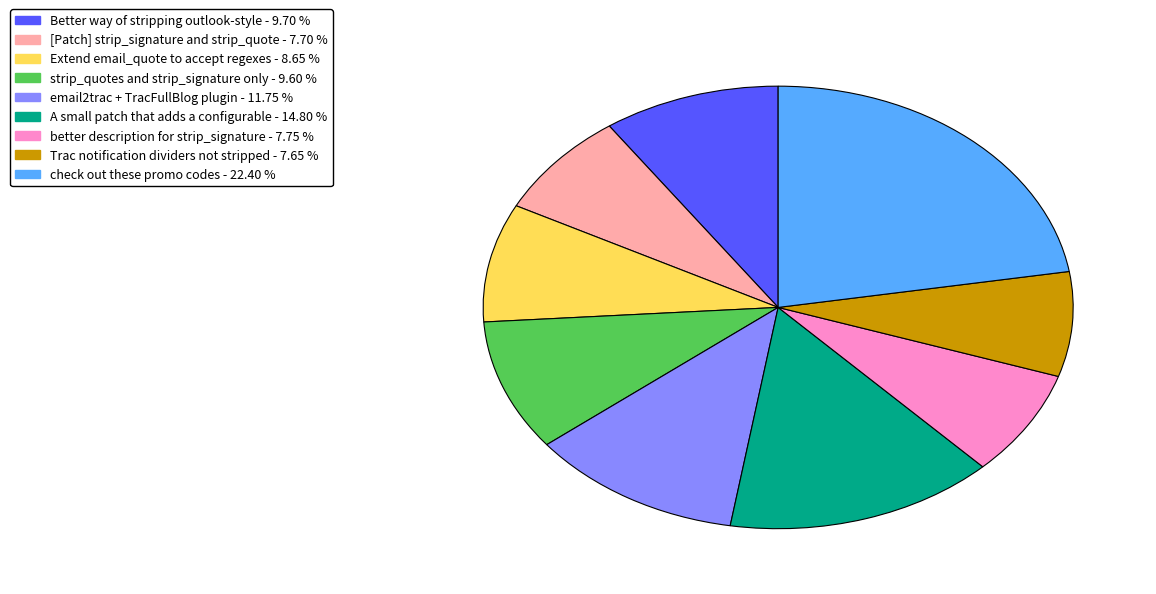

Which category has the biggest portion of the pie?

check out these promo codes